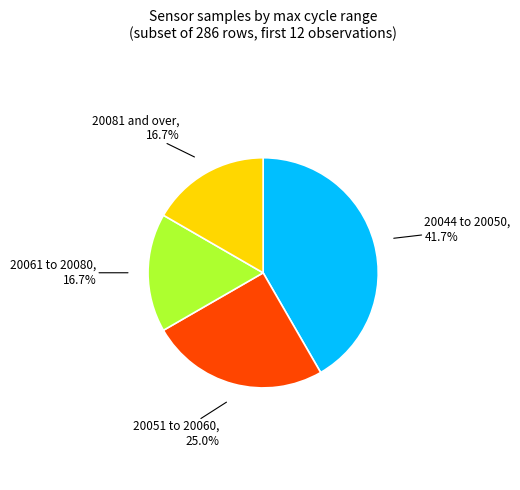

Count the number of slices in the pie.

4